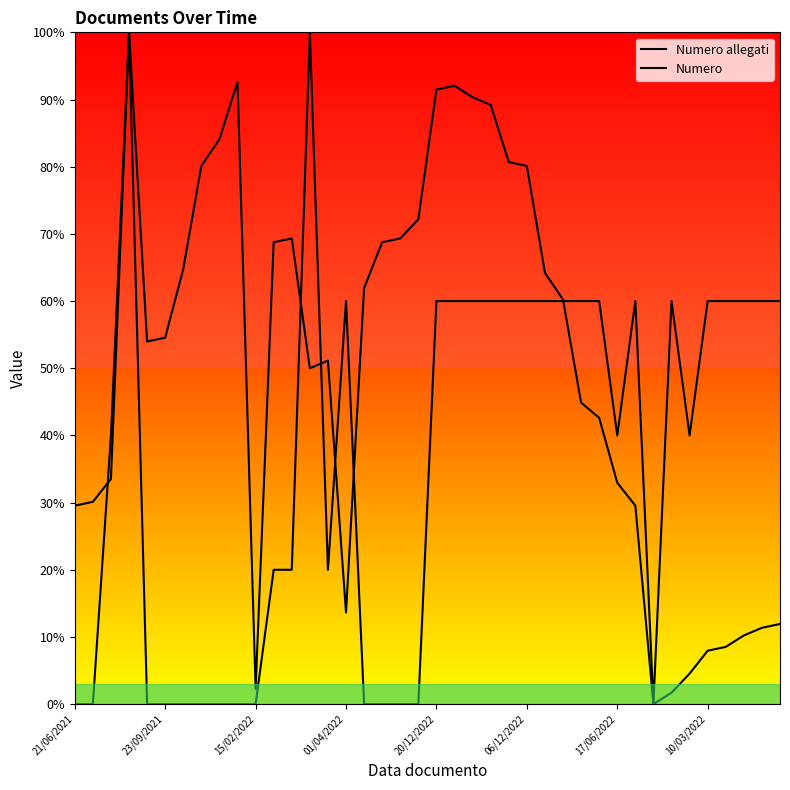

What is the greatest value displayed?

100.0